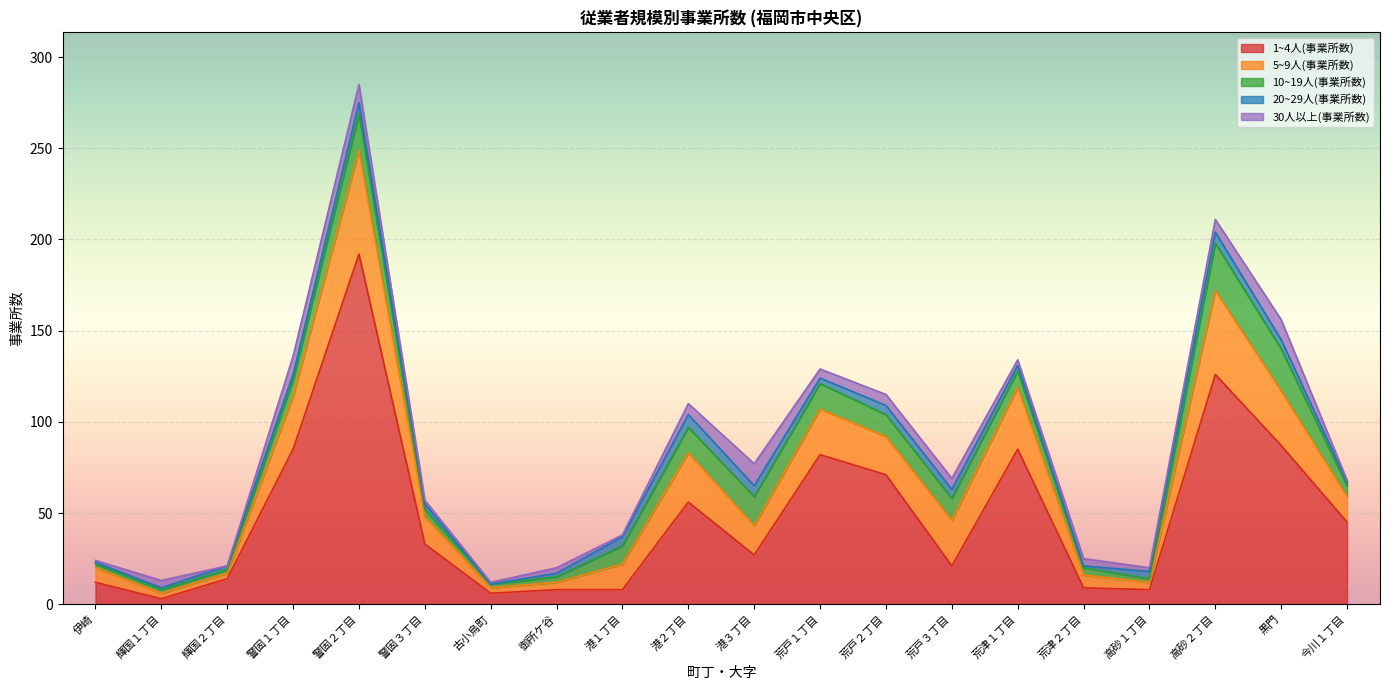

Reading right to left, list all the values displayed in this chart.

1~4人(事業所数): 45	87	126	8	9	85	21	71	82	27	56	8	8	6	33	192	85	14	3	12
5~9人(事業所数): 14	30	46	4	7	34	25	21	25	16	27	14	4	3	15	57	29	3	3	8
10~19人(事業所数): 6	23	26	2	4	9	12	12	14	16	14	10	3	2	4	20	9	2	2	2
20~29人(事業所数): 2	5	6	4	1	3	5	5	3	6	7	5	2	0	3	6	3	2	1	1
30人以上(事業所数): 1	11	7	2	4	3	6	6	5	12	6	1	3	1	2	10	10	0	4	1